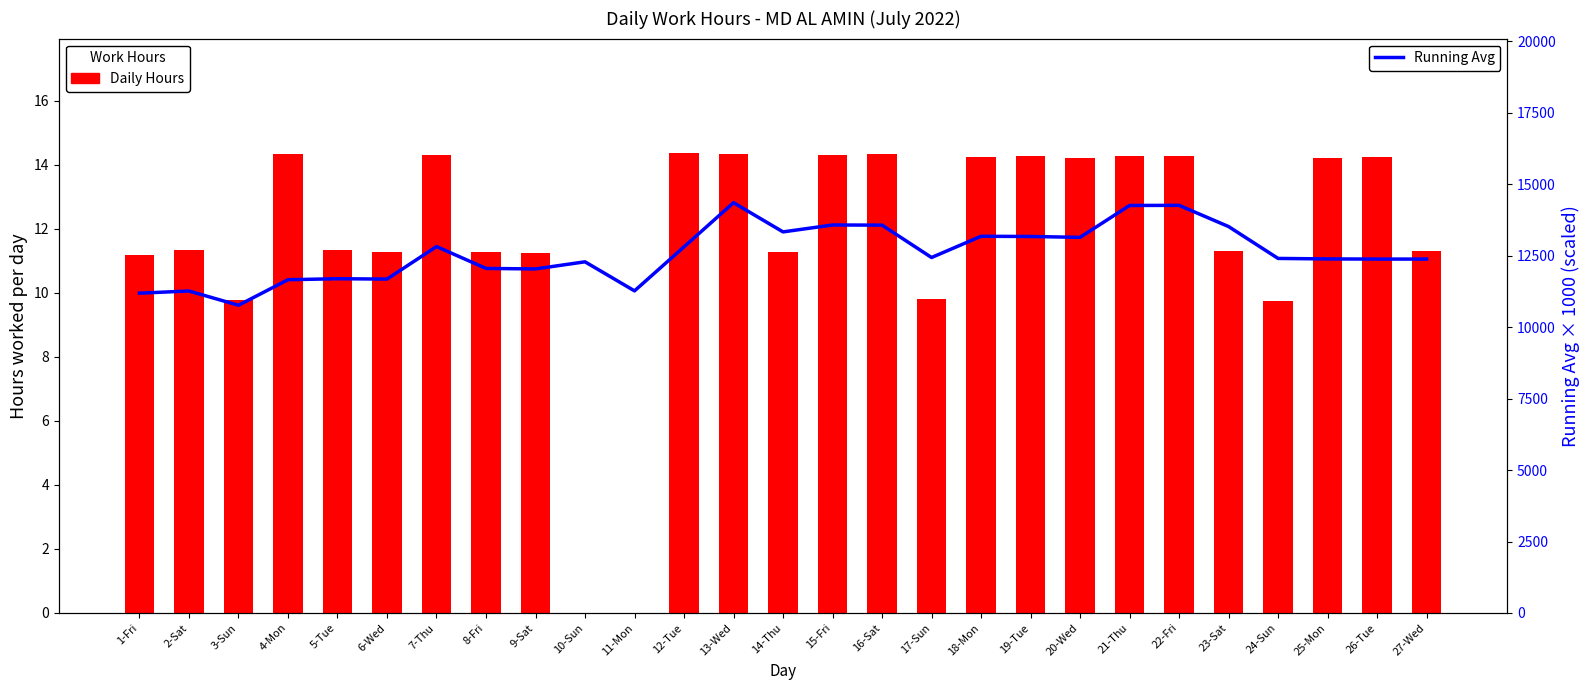

What is the difference between the Daily Hours values at 10-Sun and 14-Thu?

11.3